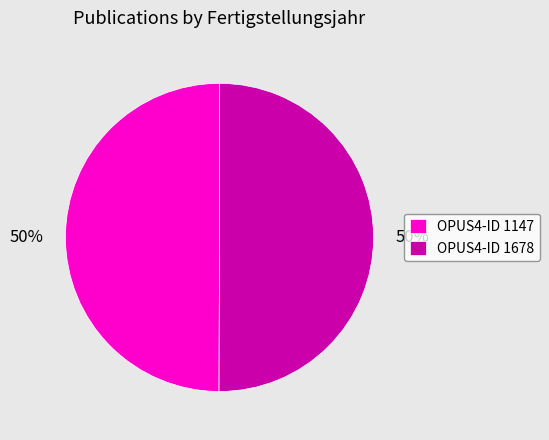

What is the ratio of the value at OPUS4-ID 1678 to the value at OPUS4-ID 1147?

1.0